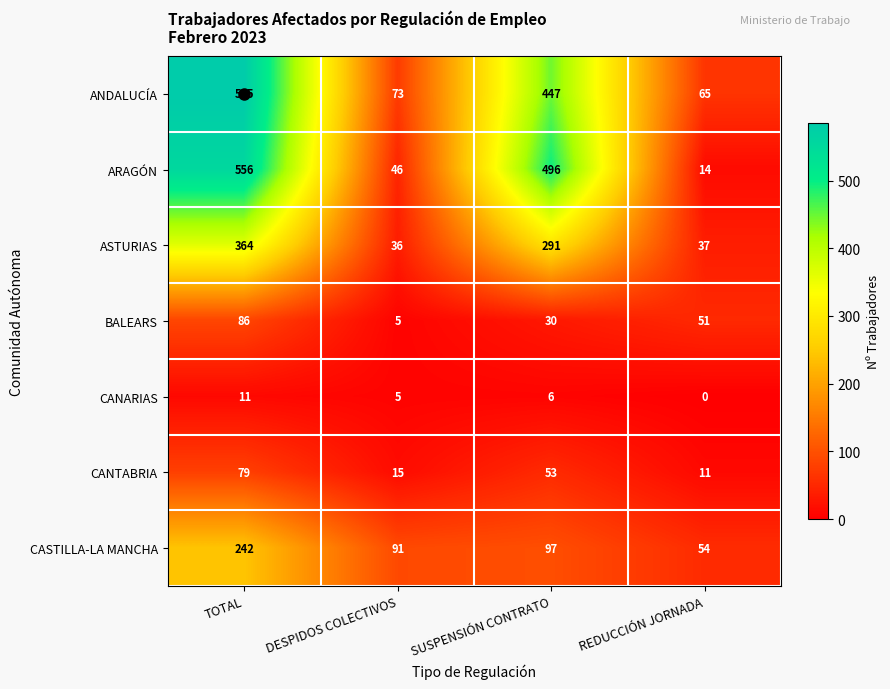

How many categories are shown in the chart?

4